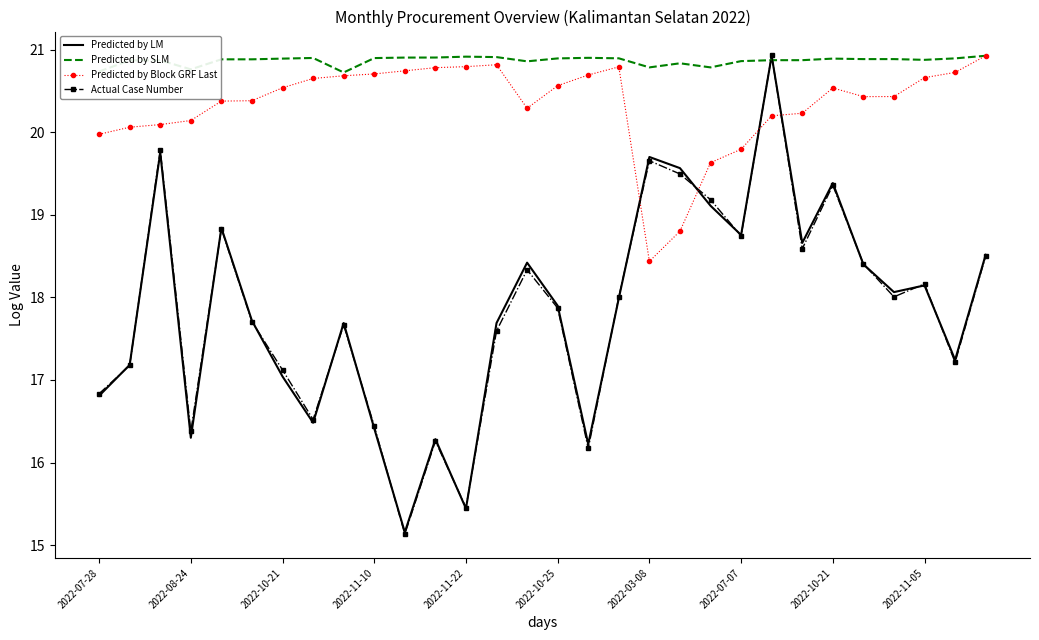

Which series has the widest spread of values?

Actual Case Number